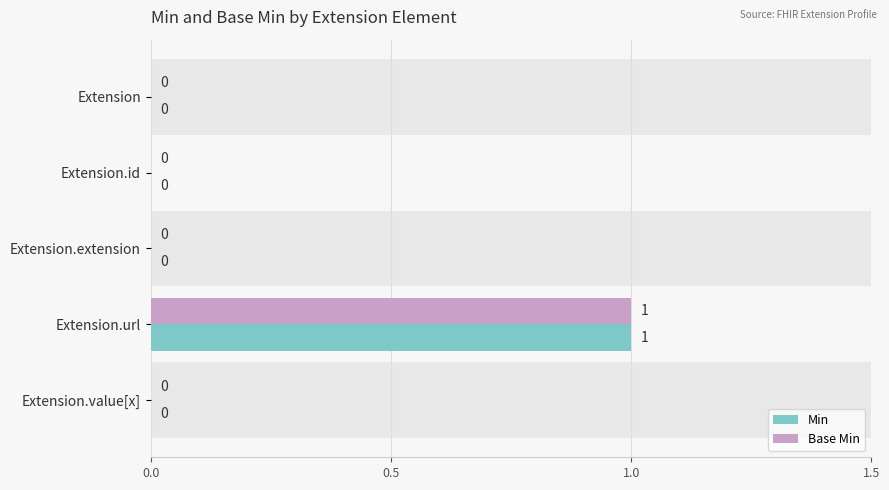

Is it true that Min equals 1 at Extension.url?

True